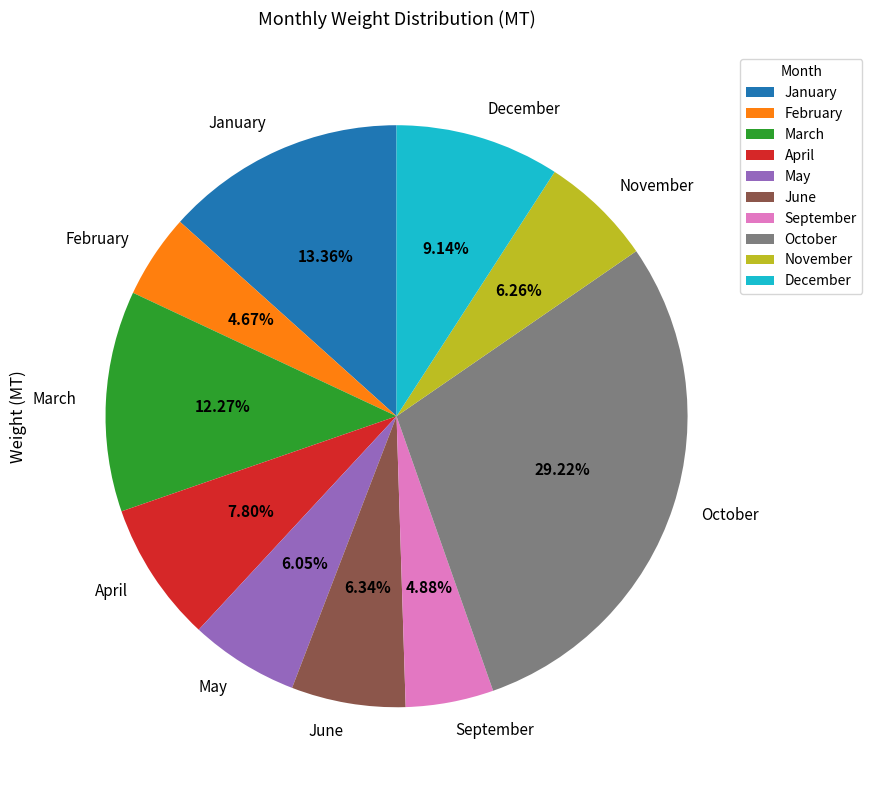

How many slices are in this pie chart?

10